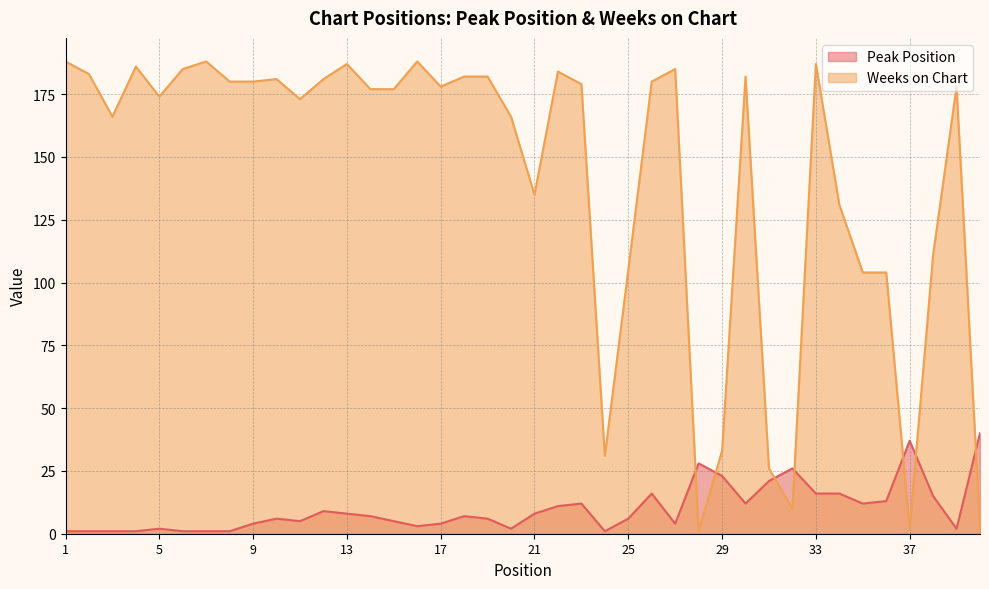

List the series in order of their peak value, lowest first.

Peak Position, Weeks on Chart